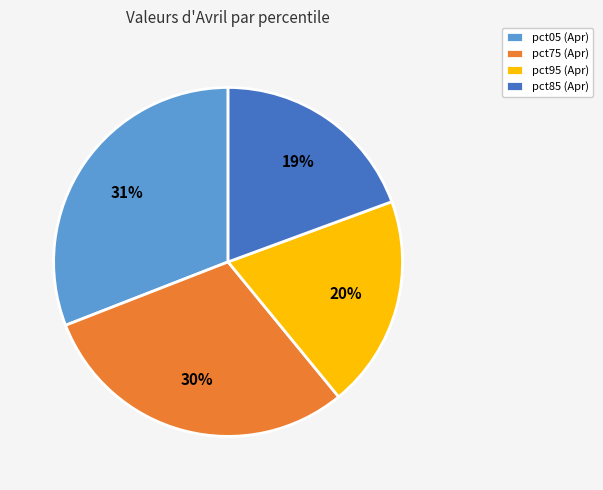

To the nearest percent, what portion does pct85 (Apr) represent?

19%